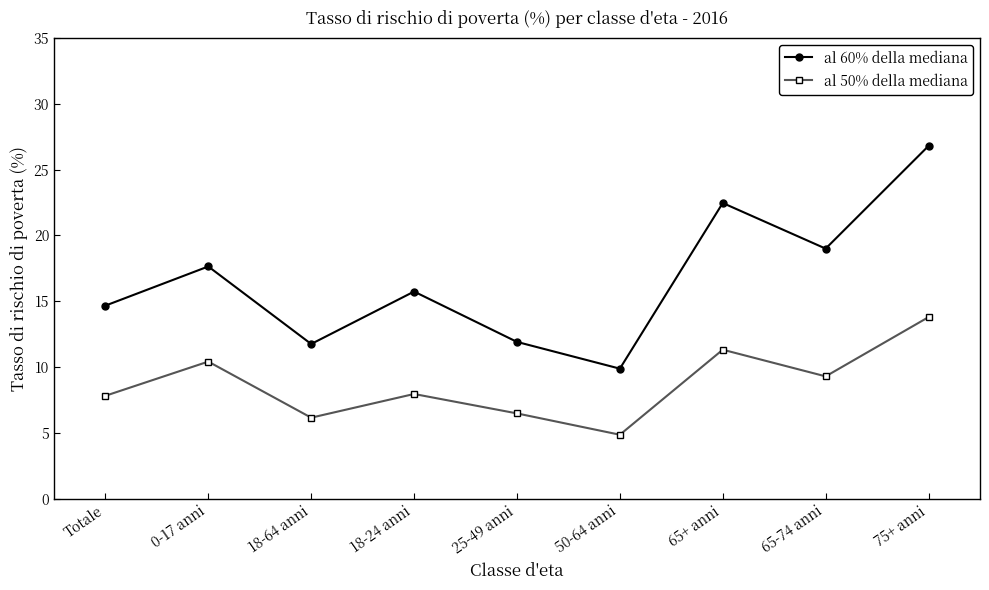

What is the label of the 9th point from the left?

75+ anni